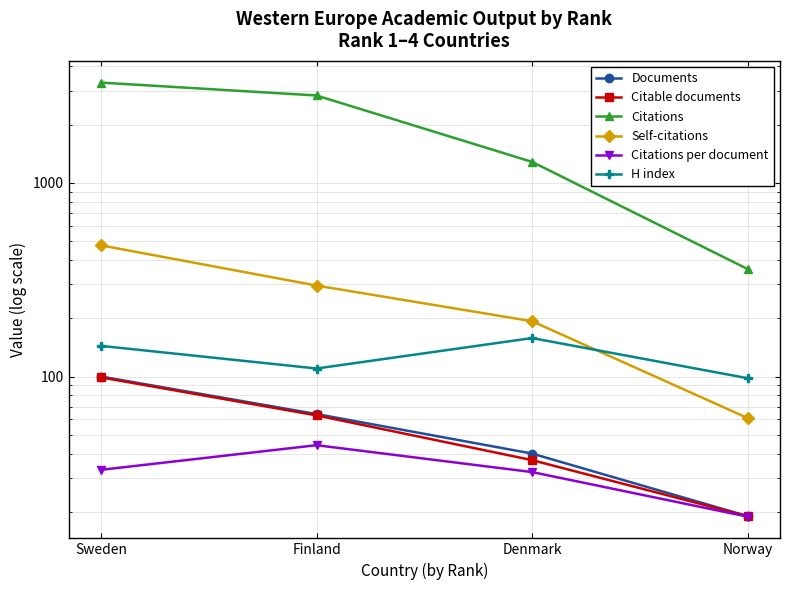

Reading left to right, extract all data points from this chart.

Documents: Sweden=100.0	Finland=64.0	Denmark=40.0	Norway=19.0
Citable documents: Sweden=99.0	Finland=63.0	Denmark=37.0	Norway=19.0
Citations: Sweden=3297.0	Finland=2828.0	Denmark=1284.0	Norway=359.0
Self-citations: Sweden=476.0	Finland=295.0	Denmark=193.0	Norway=61.0
Citations per document: Sweden=33.0	Finland=44.2	Denmark=32.1	Norway=18.9
H index: Sweden=144.0	Finland=110.0	Denmark=158.0	Norway=98.0